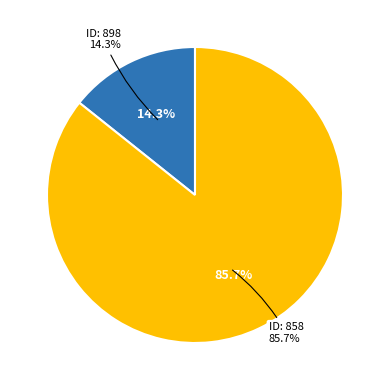

How many segments does this pie chart have?

2